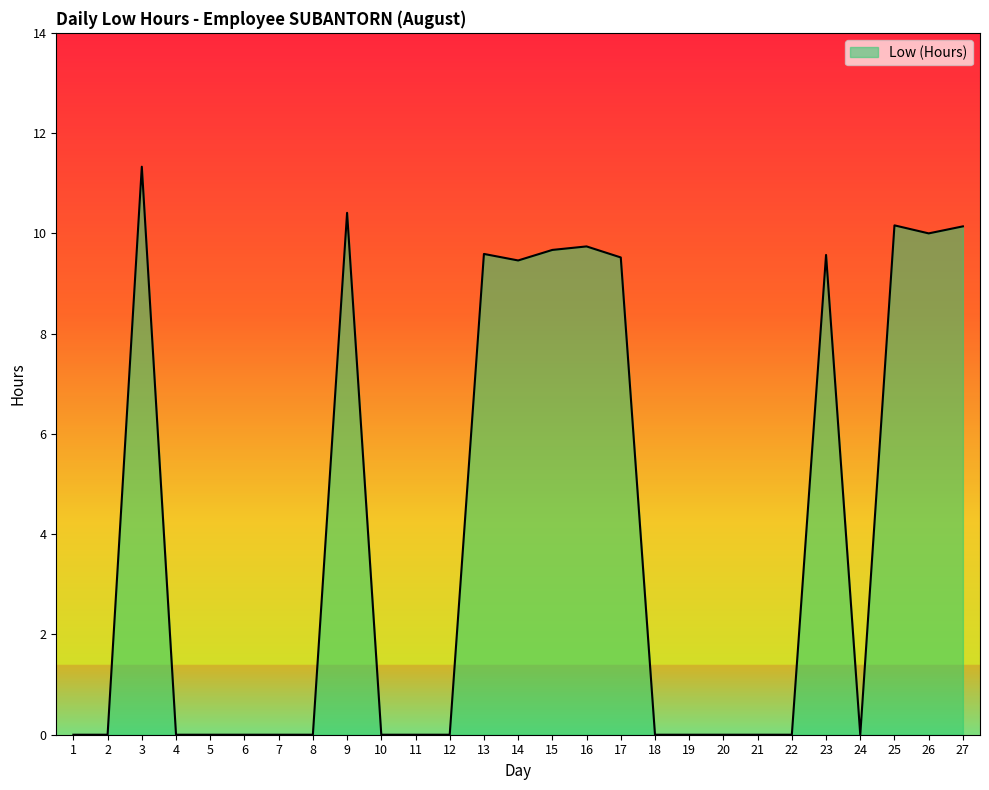

Is it true that the value at 4 is 3.6?

False